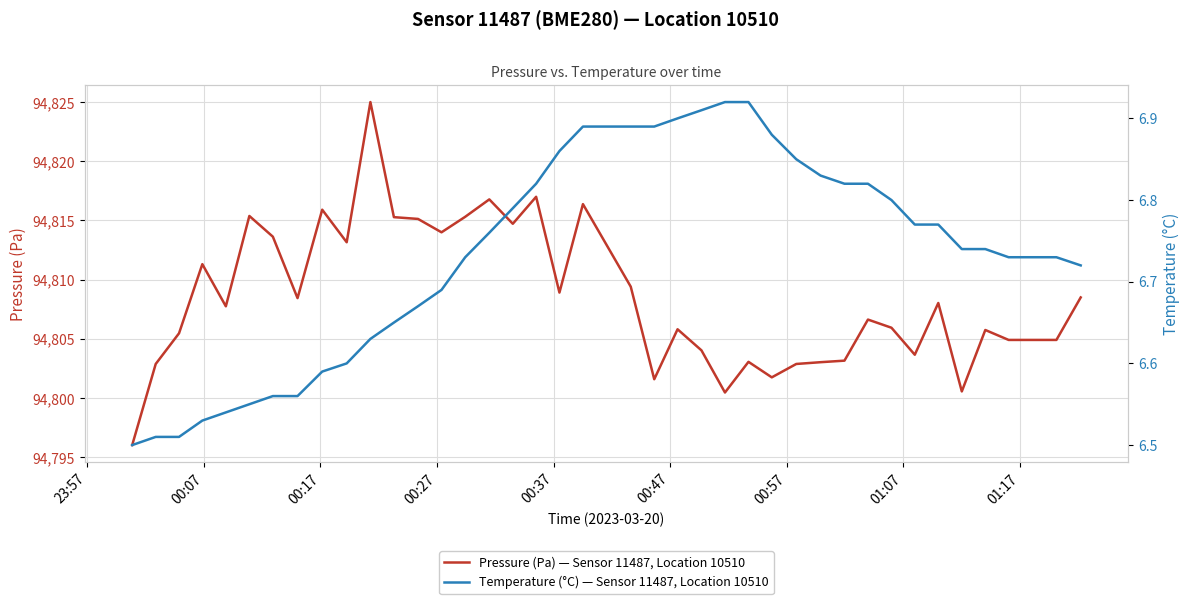

Reading left to right, transcribe all the data shown in this chart.

Pressure (Pa) — Sensor 11487, Location 10510: 94796.0	94802.9	94805.5	94811.3	94807.8	94815.4	94813.6	94808.4	94815.9	94813.2	94825.0	94815.3	94815.1	94814.0	94815.3	94816.8	94814.7	94817.0	94808.9	94816.4	94809.4	94801.6	94805.8	94804.0	94800.5	94803.1	94801.8	94802.9	94803.0	94803.2	94806.6	94805.9	94803.7	94808.0	94800.6	94805.8	94804.9	94804.9	94804.9	94808.5
Temperature (°C) — Sensor 11487, Location 10510: 6.5	6.5	6.5	6.5	6.5	6.5	6.6	6.6	6.6	6.6	6.6	6.7	6.7	6.7	6.7	6.8	6.8	6.8	6.9	6.9	6.9	6.9	6.9	6.9	6.9	6.9	6.9	6.8	6.8	6.8	6.8	6.8	6.8	6.8	6.7	6.7	6.7	6.7	6.7	6.7